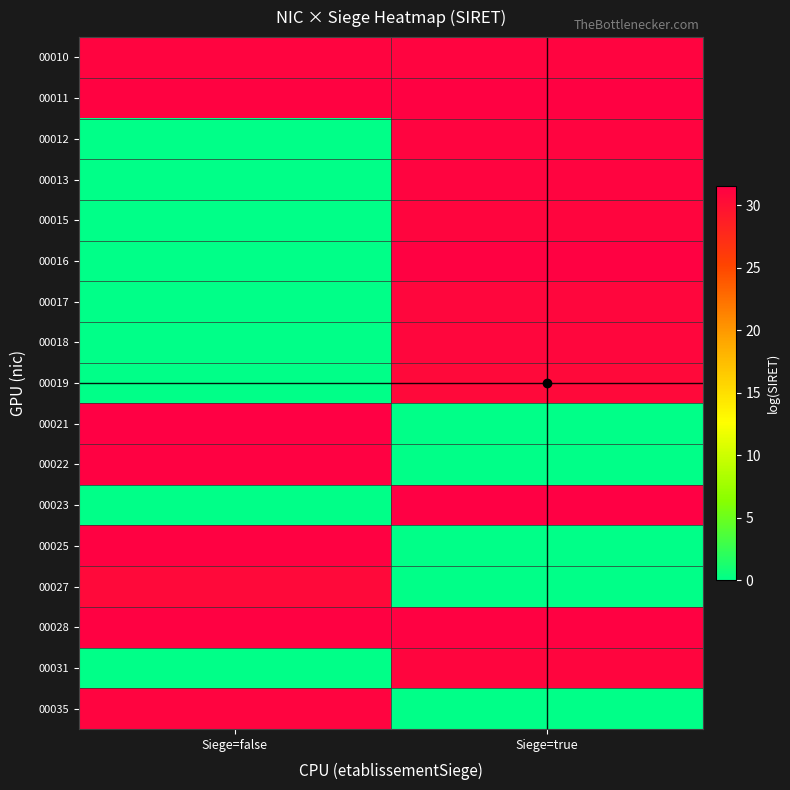

At which category is the sum across all series the highest?

Siege=true